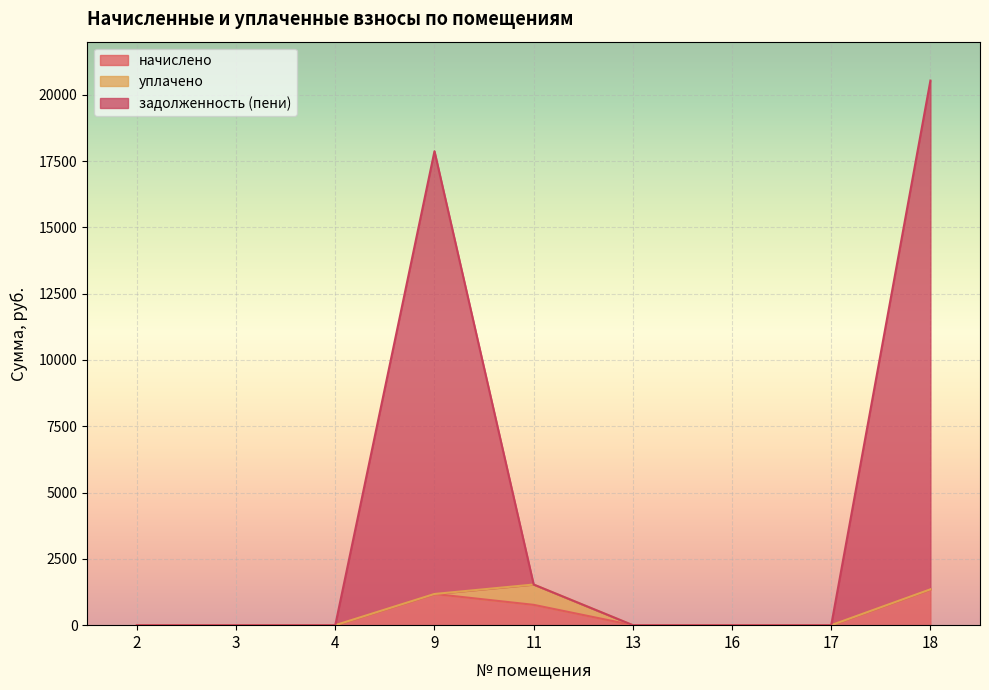

What is the average value of the начислено series?

366.0